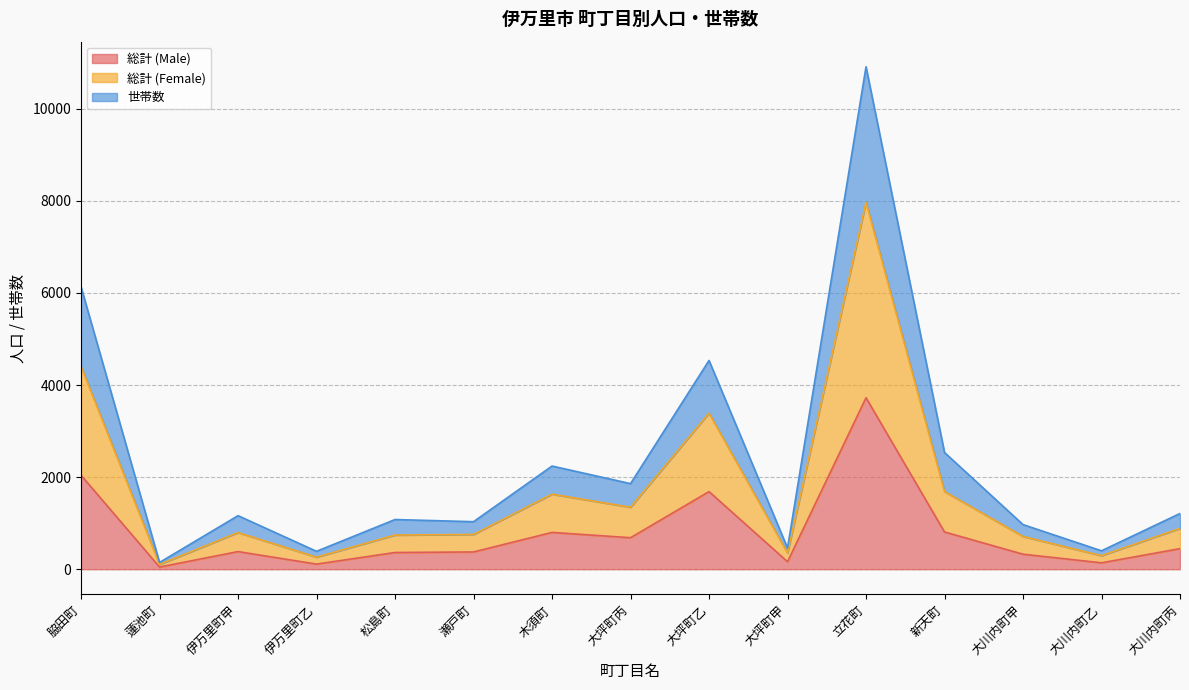

In 総計 (Female), how many points are lower than both neighbors (excluding endpoints)?

5